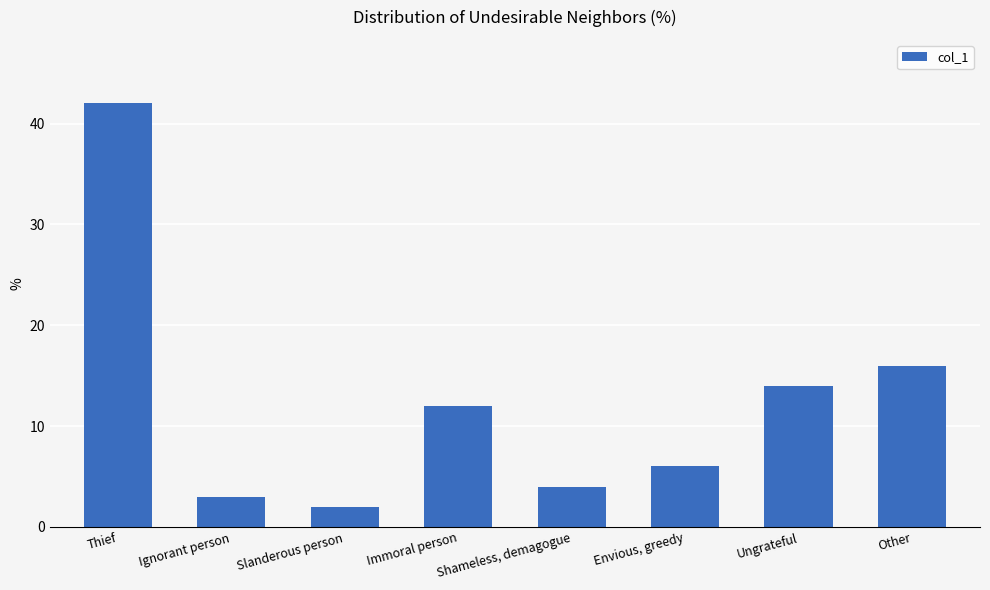

Reading left to right, extract all data points from this chart.

Thief=42	Ignorant person=3	Slanderous person=2	Immoral person=12	Shameless, demagogue=4	Envious, greedy=6	Ungrateful=14	Other=16